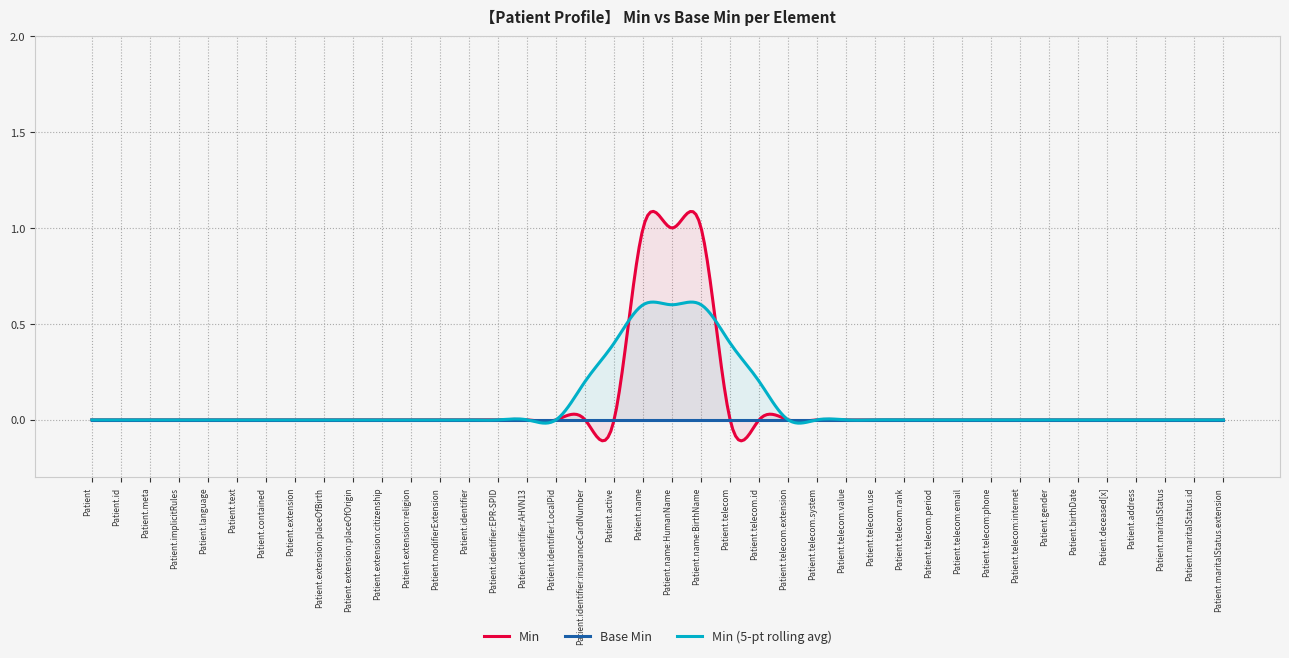

Does the chart have visible grid lines?

Yes